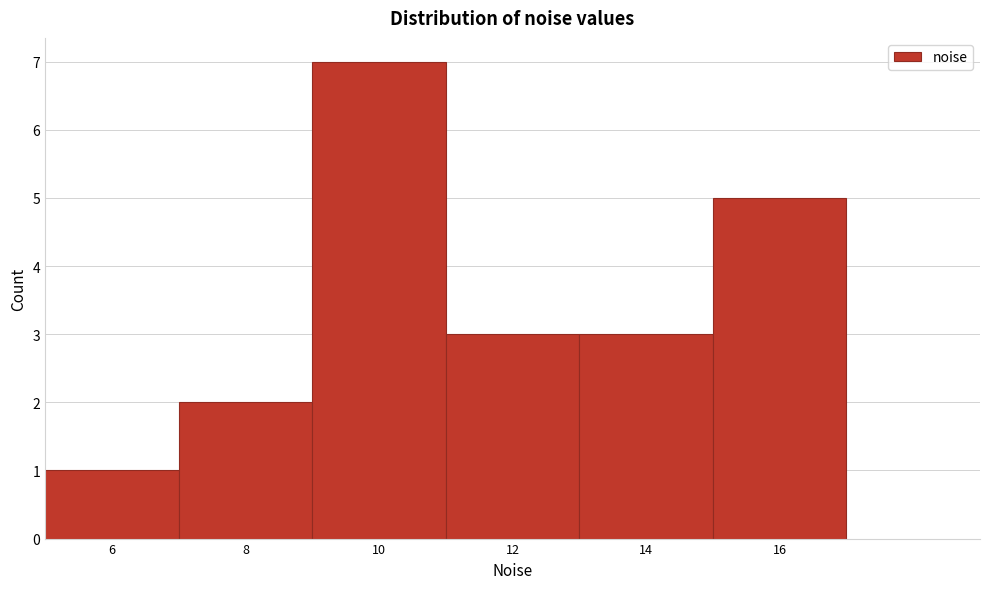

Reading right to left, list all the values displayed in this chart.

5	3	3	7	2	1